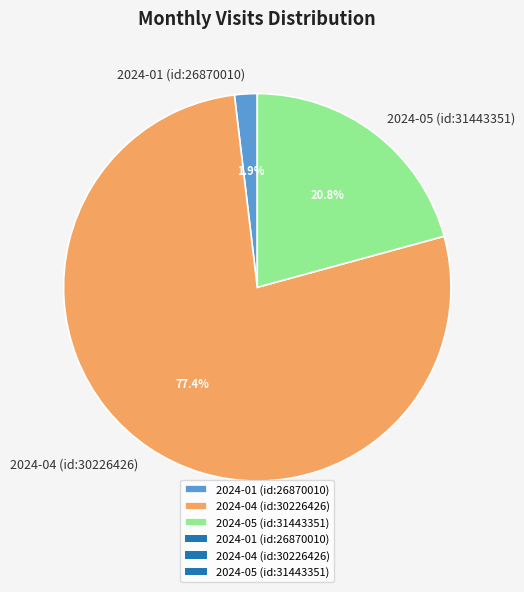

What percentage is the 2024-04 (id:30226426) slice, to the nearest percent?

77%